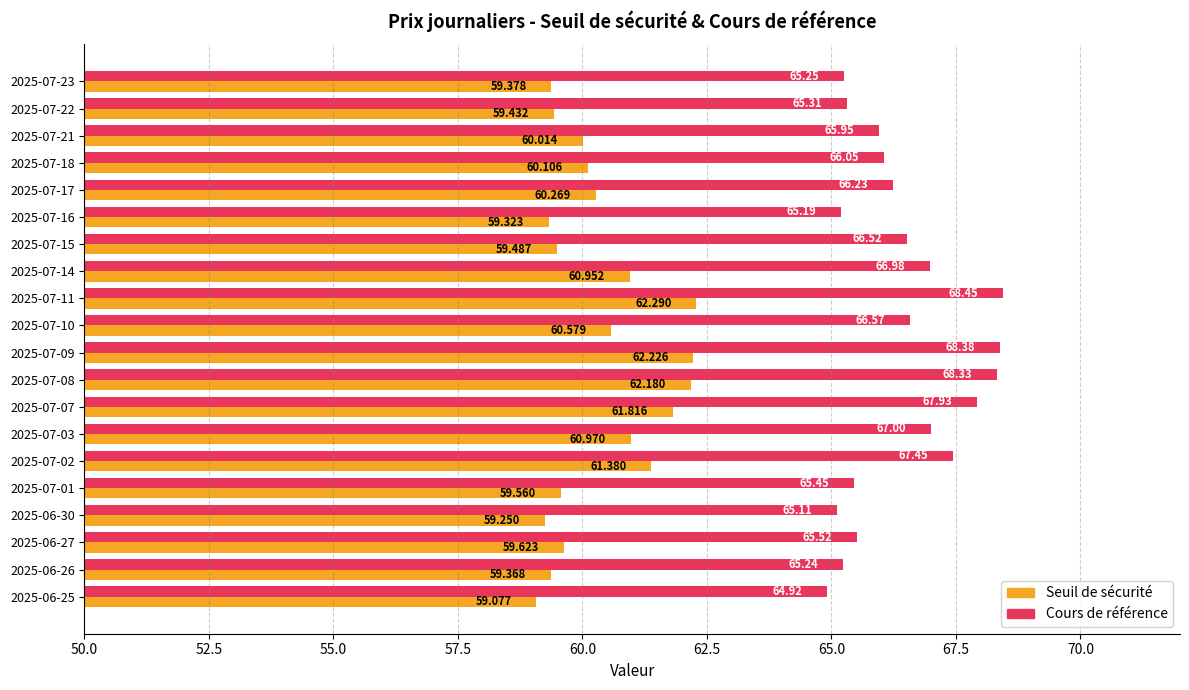

Rank the series at 2025-07-08 from lowest to highest value.

Seuil de sécurité, Cours de référence